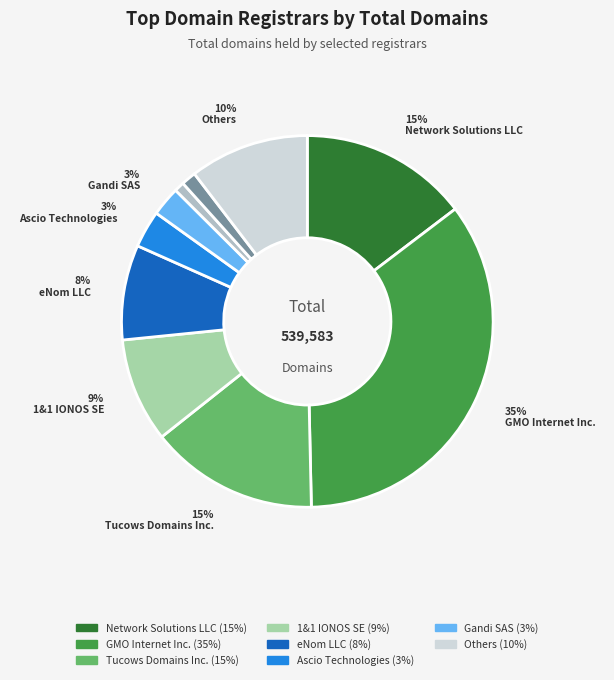

How many slices are in this pie chart?

10